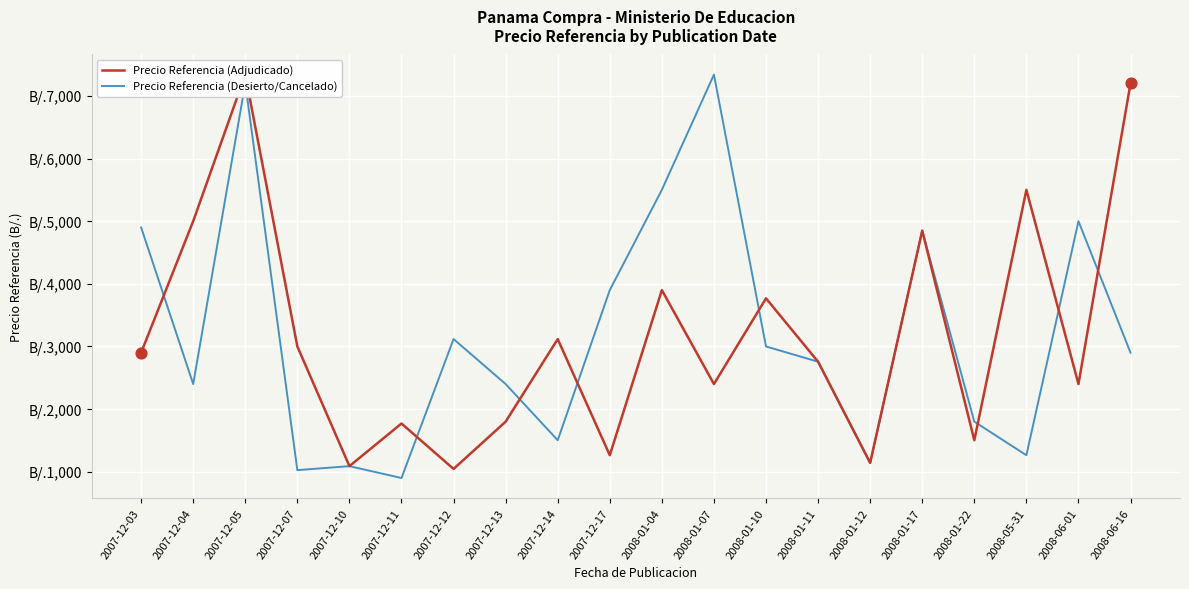

What are all the series names shown in the legend?

Precio Referencia (Adjudicado), Precio Referencia (Desierto/Cancelado)